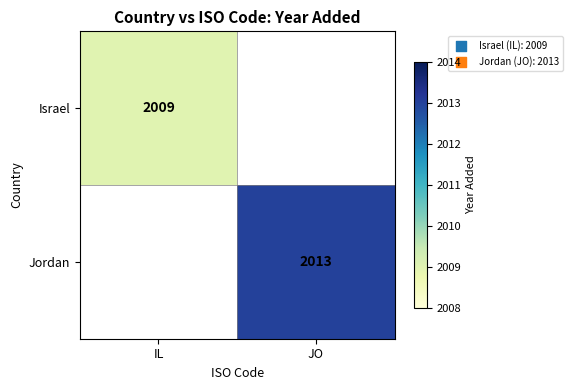

Is the value of Jordan at JO greater than the value of Israel at IL?

Yes